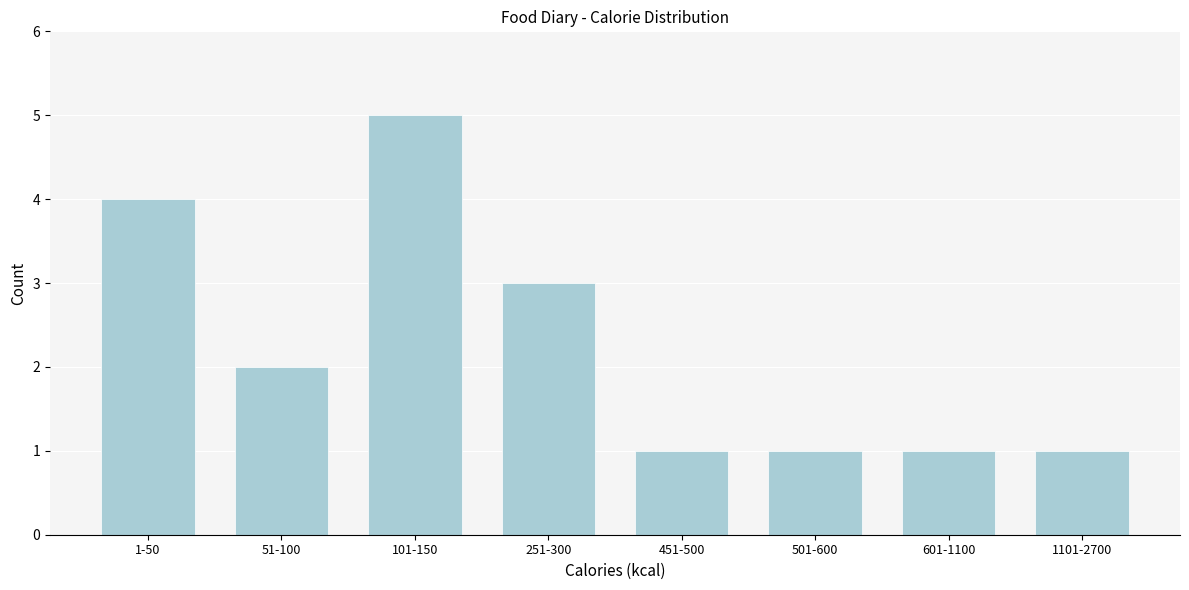

Reading right to left, extract all data points from this chart.

1101-2700=1	601-1100=1	501-600=1	451-500=1	251-300=3	101-150=5	51-100=2	1-50=4